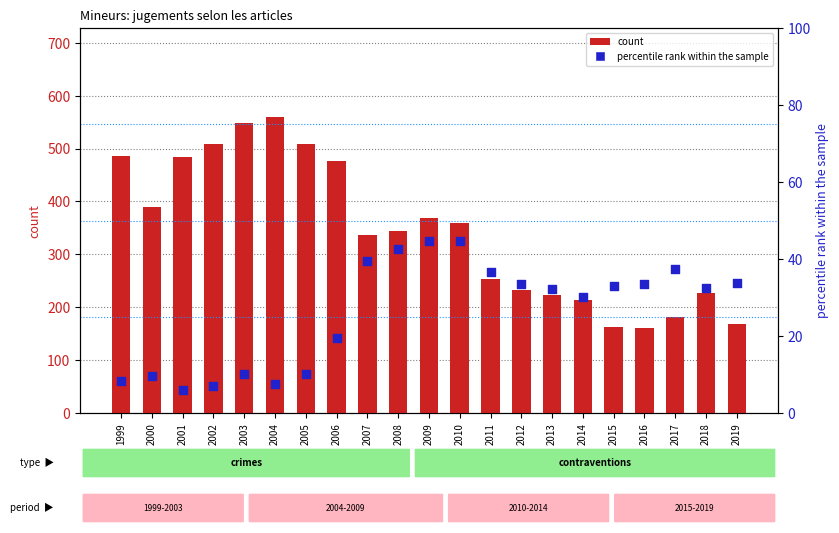

At how many categories does at least one series exceed 440?

7